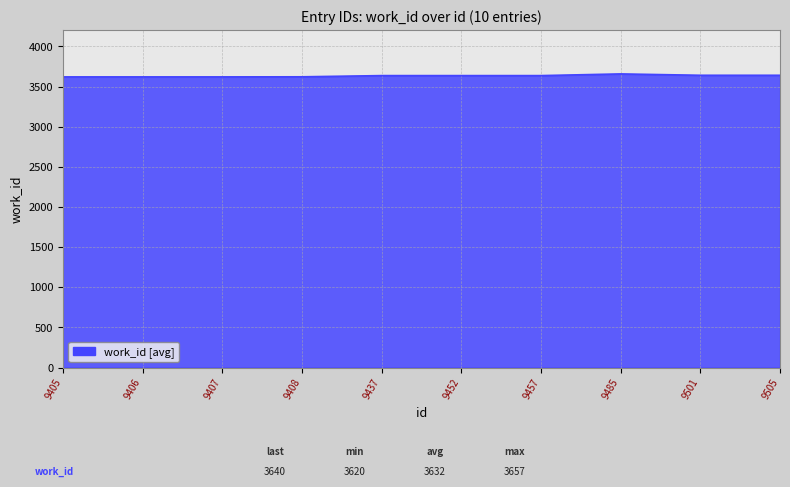

What is the greatest value displayed?

3657